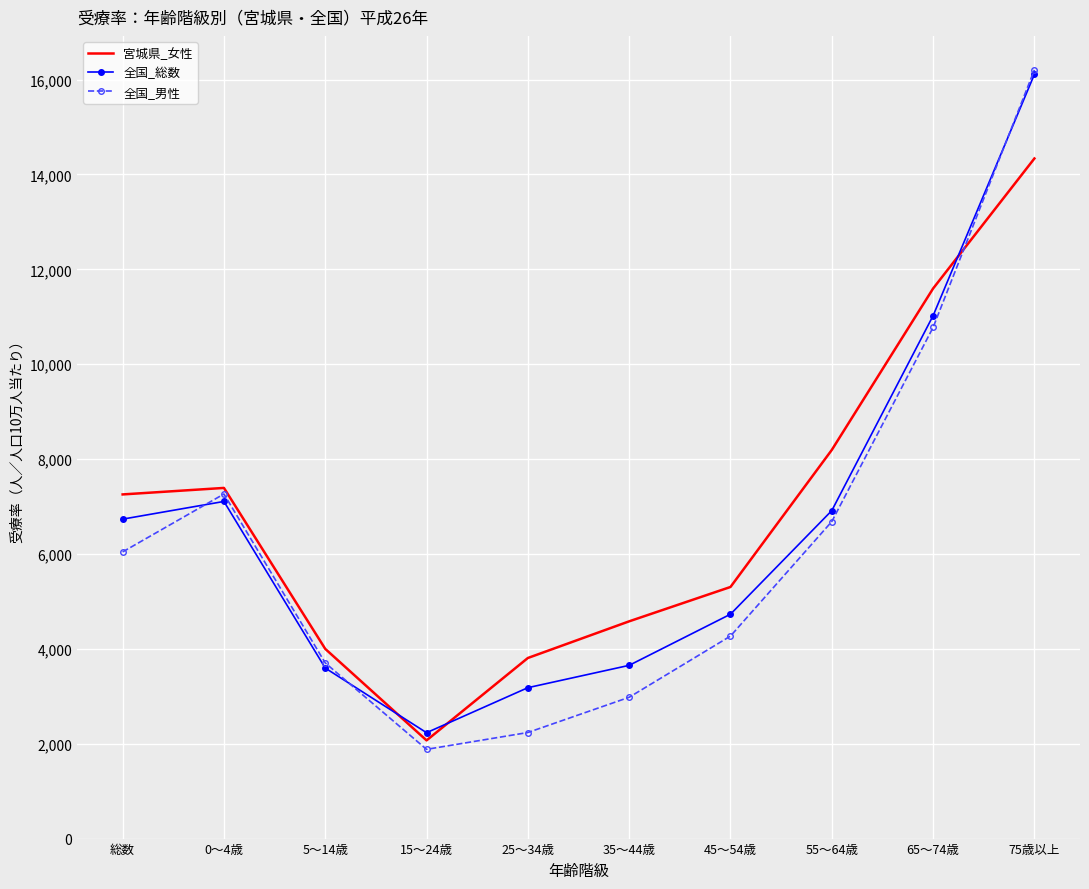

How many times do 宮城県_女性 and 全国_総数 cross each other?

3